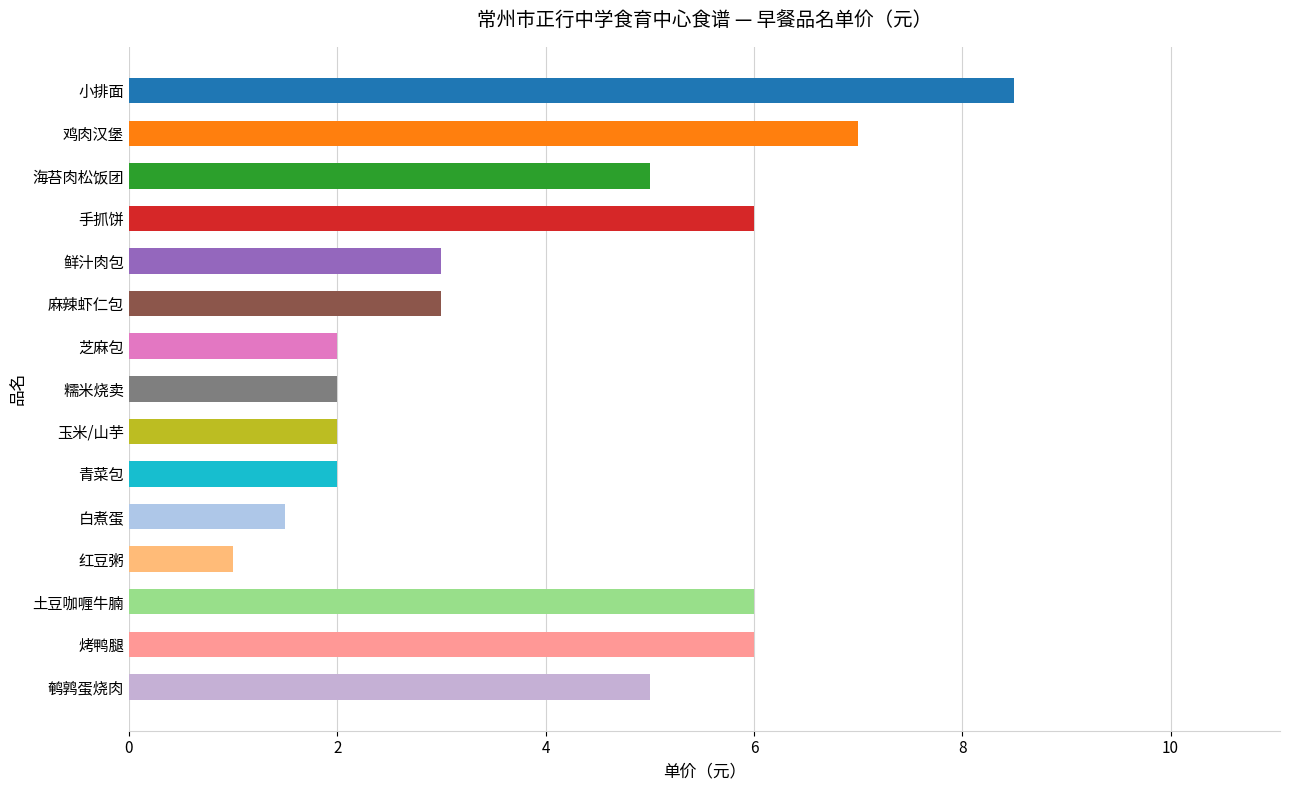

What is the smallest value displayed?

1.0